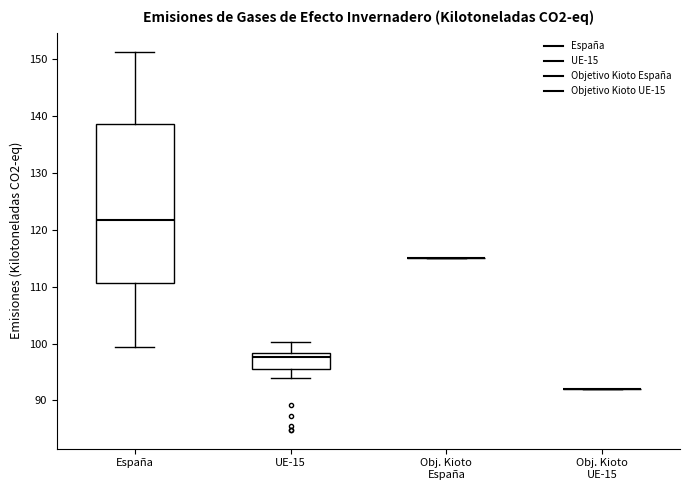

Which box is the tallest, from its lower edge to its upper edge?

España